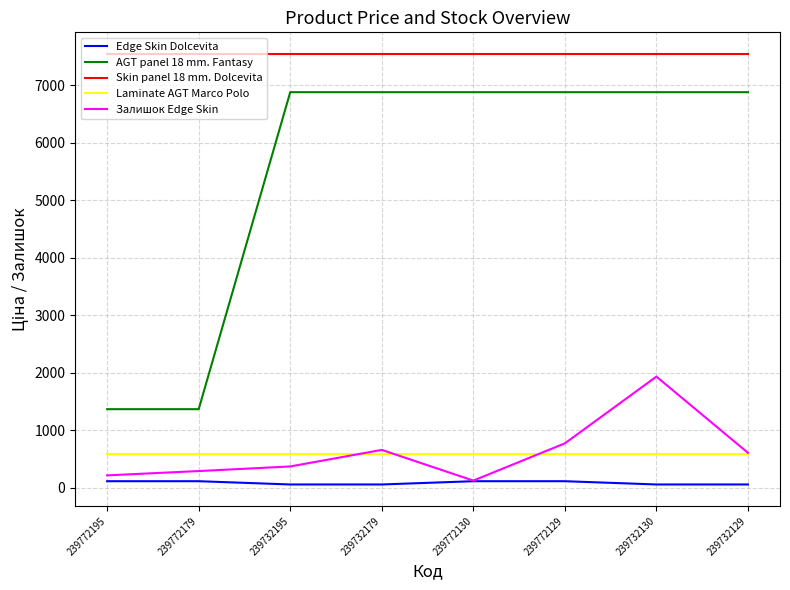

What is the greatest value displayed?

7545.9